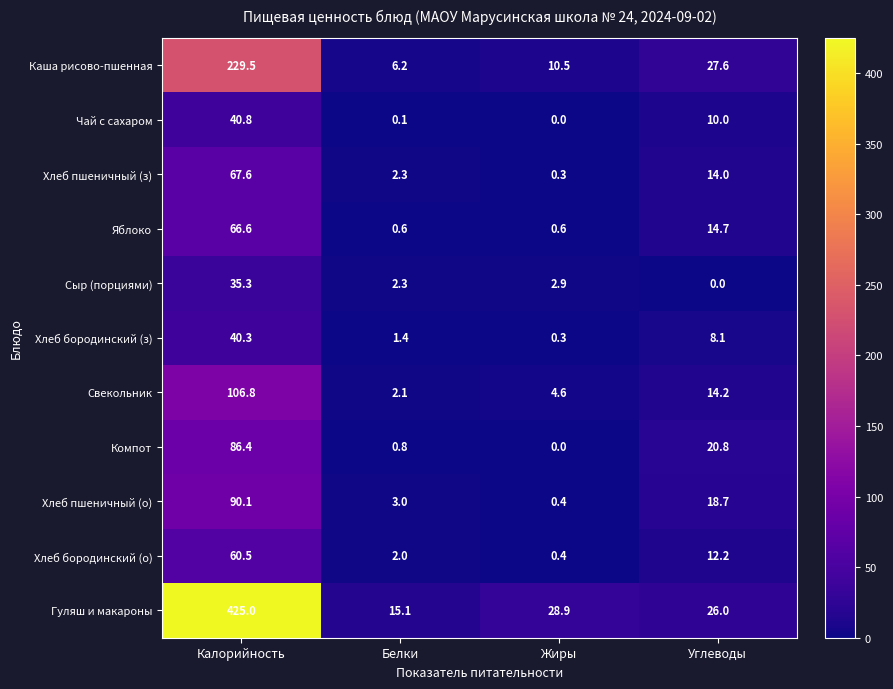

What is the difference between the maximum and minimum values in the Сыр (порциями) series?

35.3